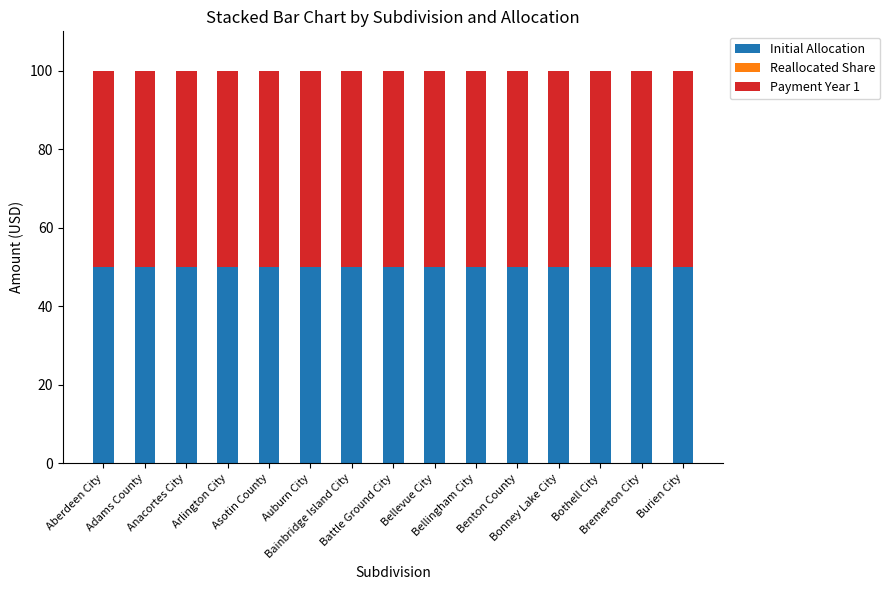

Are the bars horizontal?

No